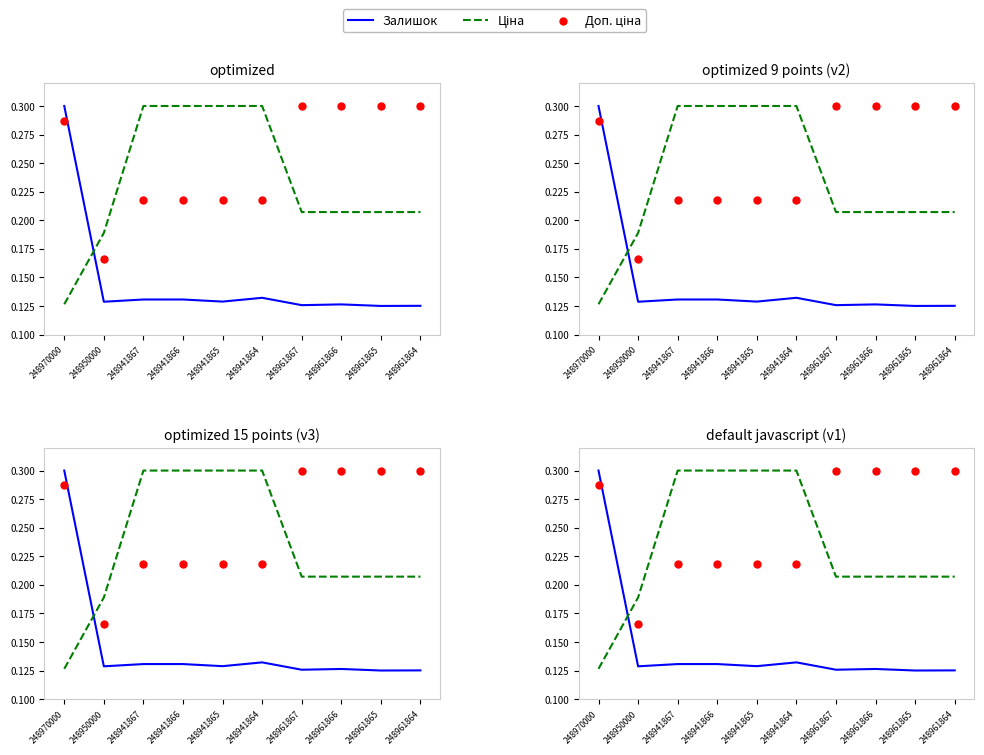

Is the value of Залишок at 248970000 greater than the value of Доп. ціна at 248970000?

Yes